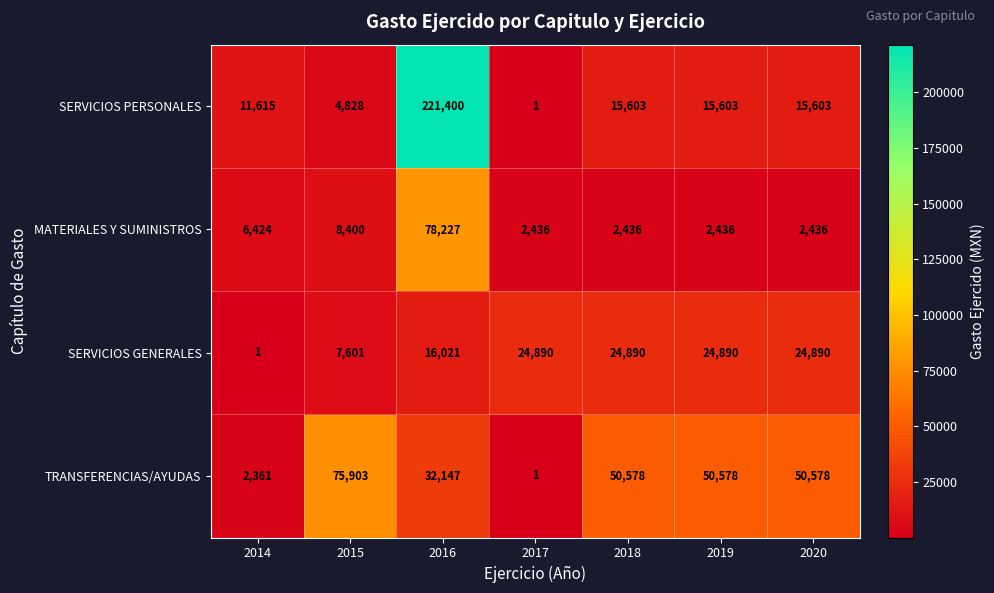

What is the smallest value displayed?

1